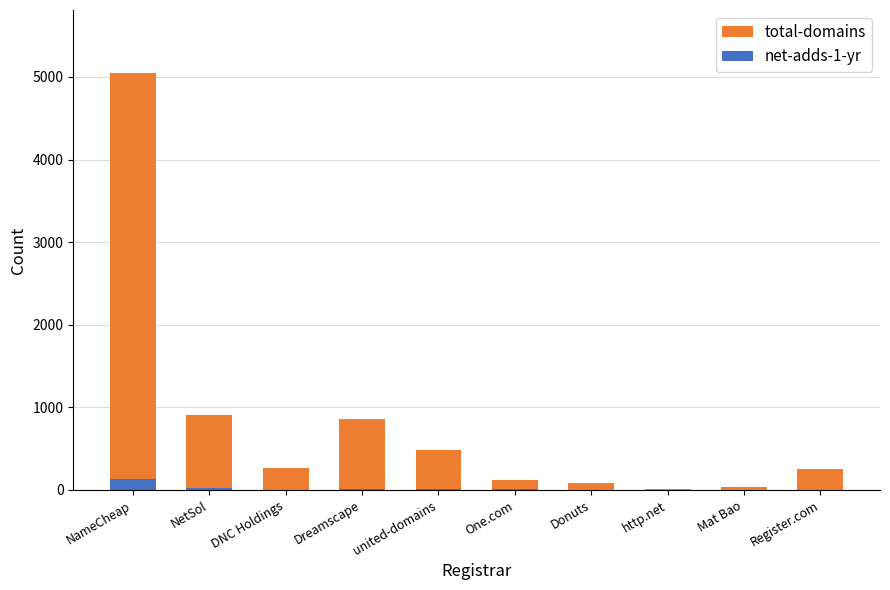

Rank the series by their average value, from lowest to highest.

net-adds-1-yr, total-domains